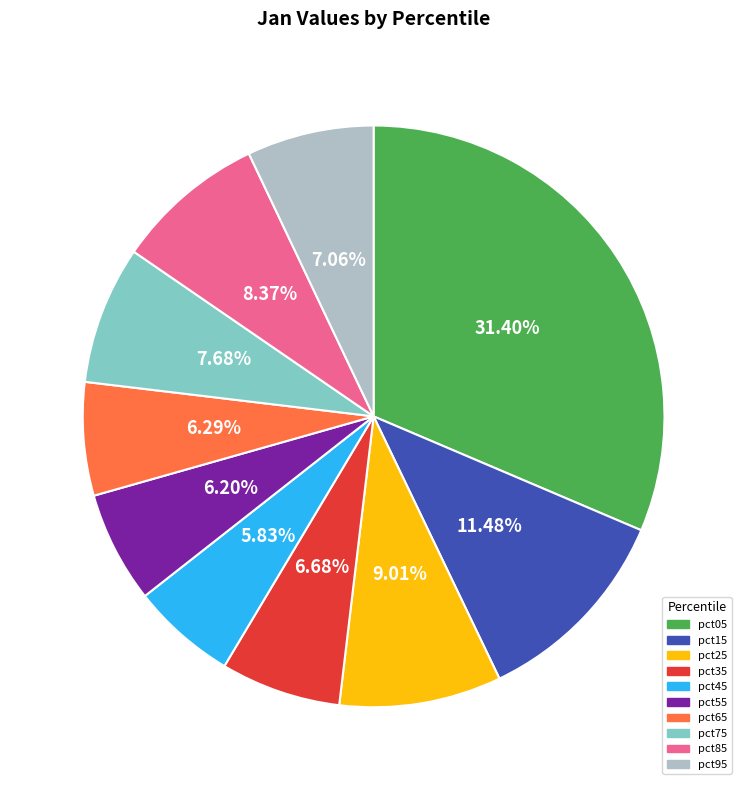

What percentage is the pct25 slice, to the nearest percent?

9%